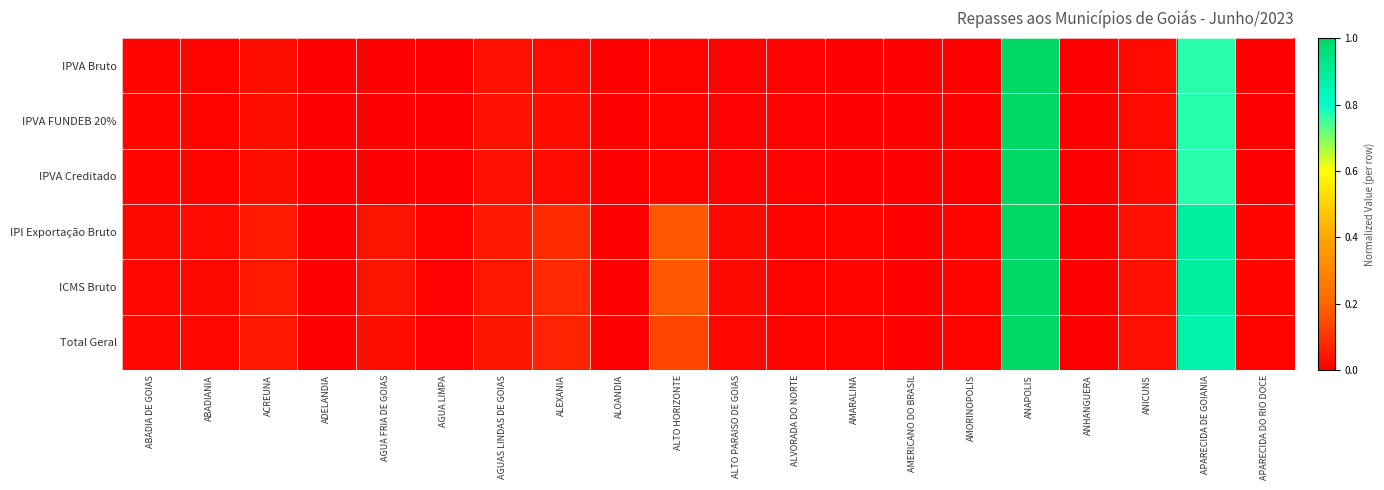

Which series has the widest spread of values?

IPVA Bruto